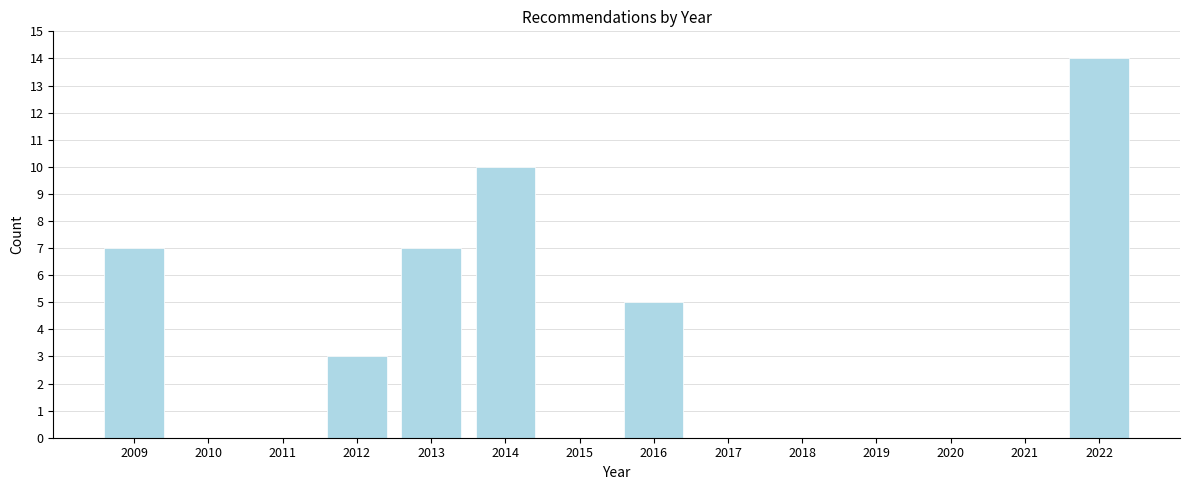

Reading right to left, transcribe all the data shown in this chart.

2022=14	2021=0	2020=0	2019=0	2018=0	2017=0	2016=5	2015=0	2014=10	2013=7	2012=3	2011=0	2010=0	2009=7